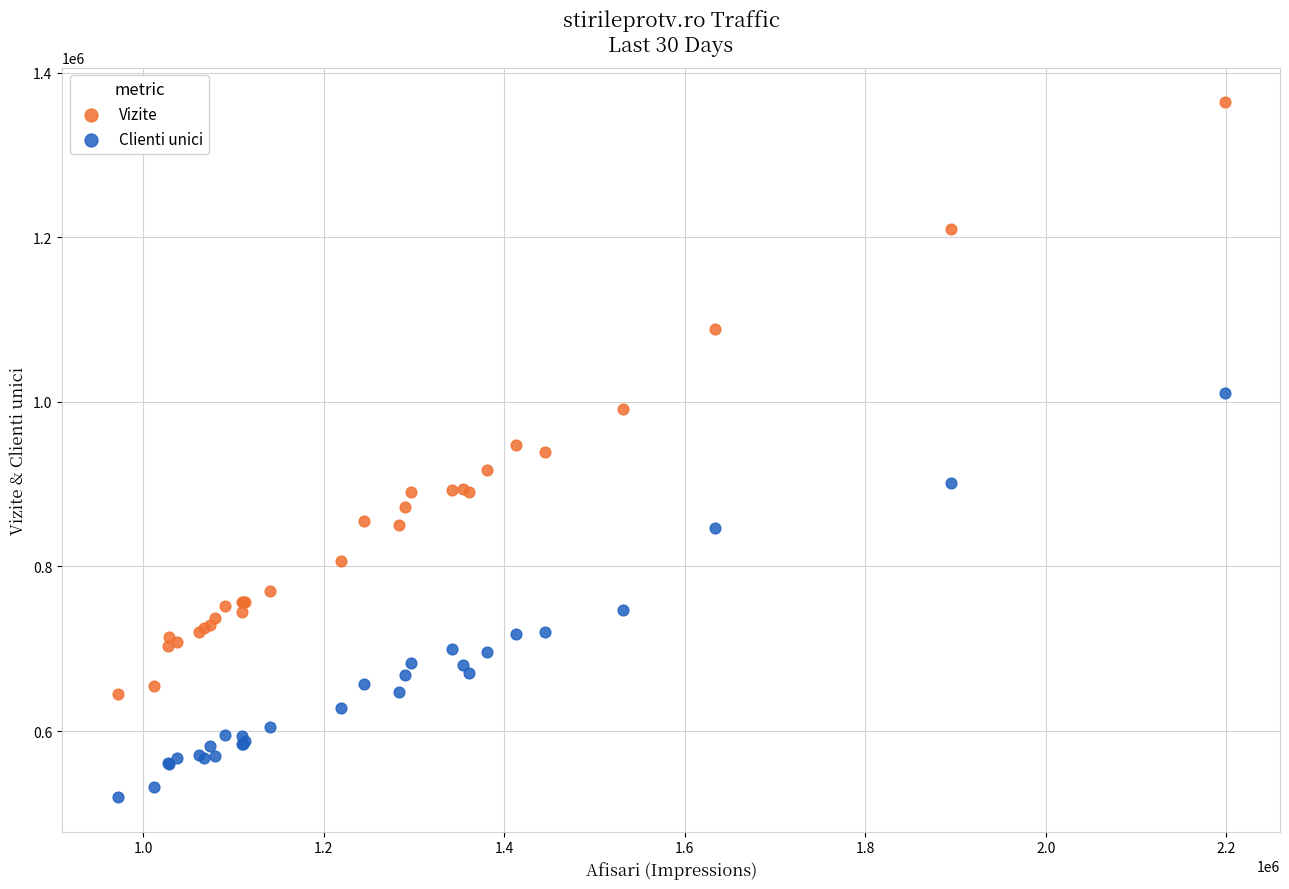

Which series contains the highest Y value?

Vizite